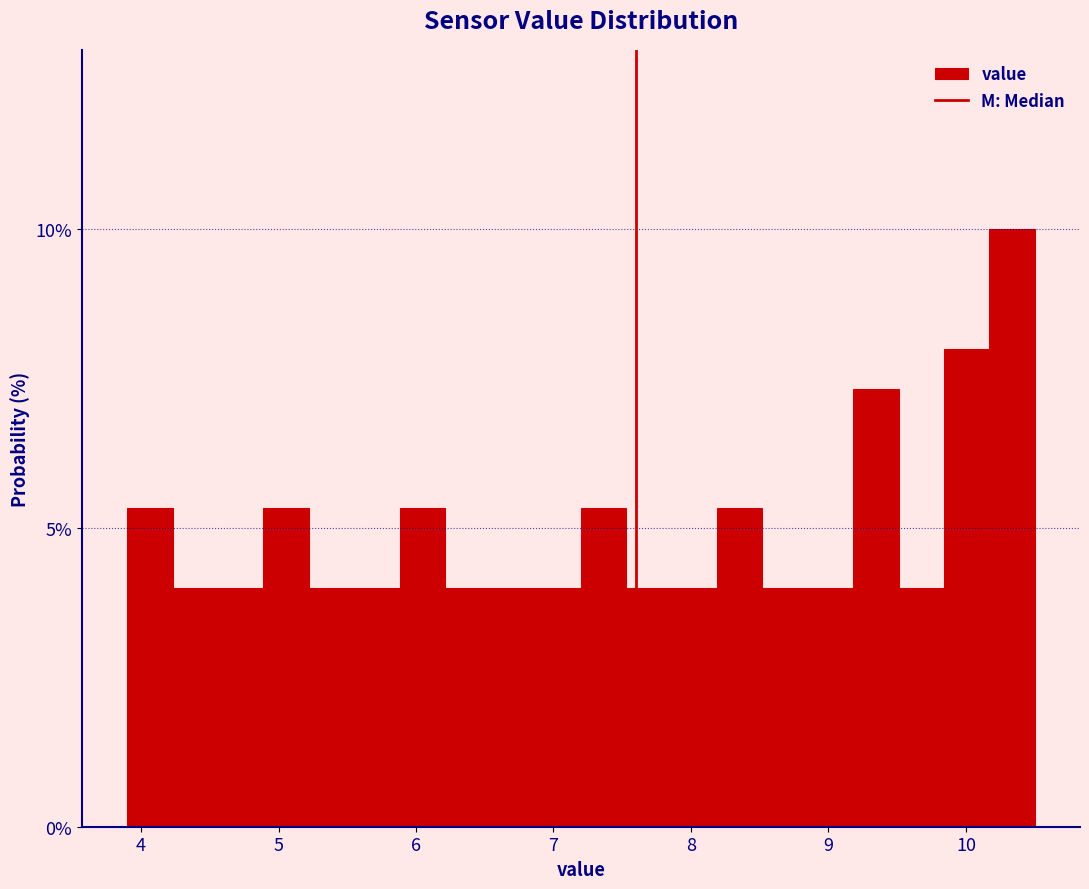

Read against the x-axis, roughly where is the centre of the tallest bar?

10.3